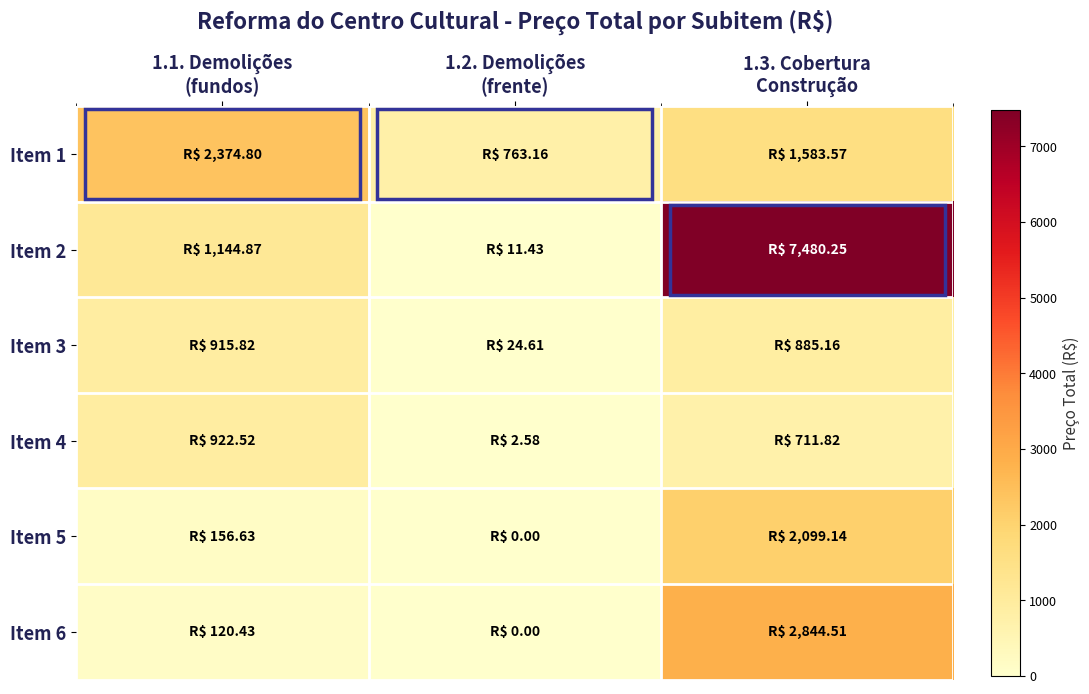

Reading right to left, list all the values displayed in this chart.

Item 1: 1.3. Cobertura
Construção=1583.6	1.2. Demolições
(frente)=763.2	1.1. Demolições
(fundos)=2374.8
Item 2: 1.3. Cobertura
Construção=7480.2	1.2. Demolições
(frente)=11.4	1.1. Demolições
(fundos)=1144.9
Item 3: 1.3. Cobertura
Construção=885.2	1.2. Demolições
(frente)=24.6	1.1. Demolições
(fundos)=915.8
Item 4: 1.3. Cobertura
Construção=711.8	1.2. Demolições
(frente)=2.6	1.1. Demolições
(fundos)=922.5
Item 5: 1.3. Cobertura
Construção=2099.1	1.2. Demolições
(frente)=0.0	1.1. Demolições
(fundos)=156.6
Item 6: 1.3. Cobertura
Construção=2844.5	1.2. Demolições
(frente)=0.0	1.1. Demolições
(fundos)=120.4